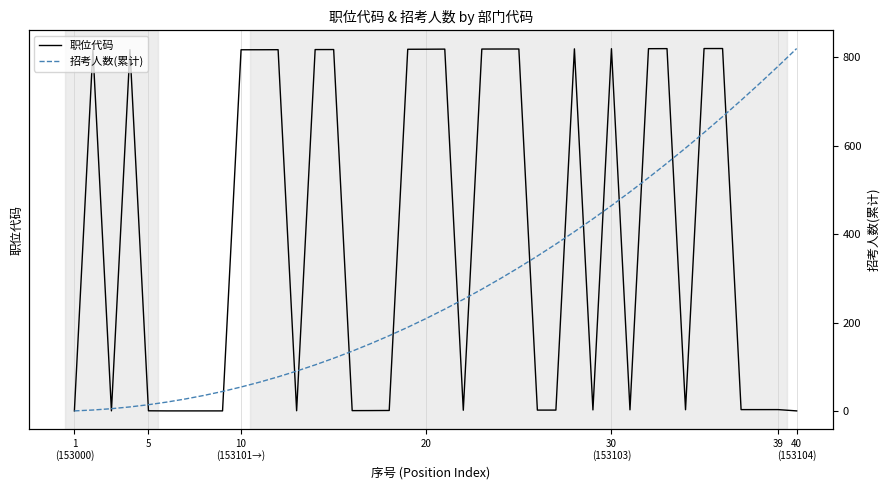

The value of 招考人数(累计) at 10
(153101→) is 8. True or false?

False